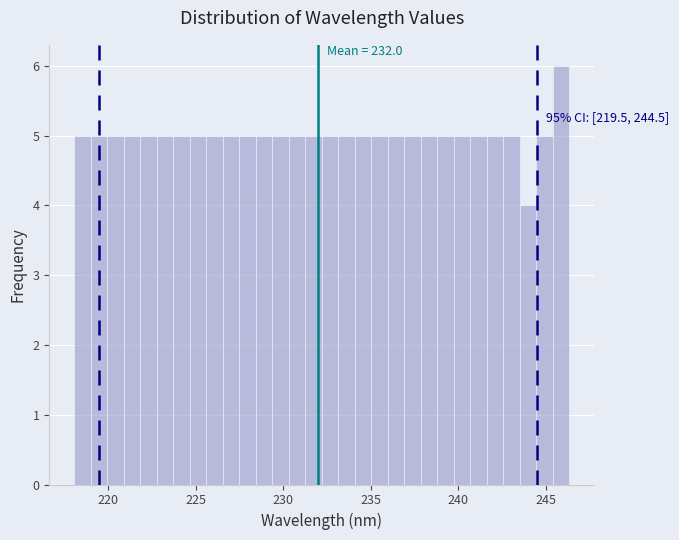

Around what value on the x-axis is the tallest bar? Give the approximate position of its centre, as read against the axis.

246.0